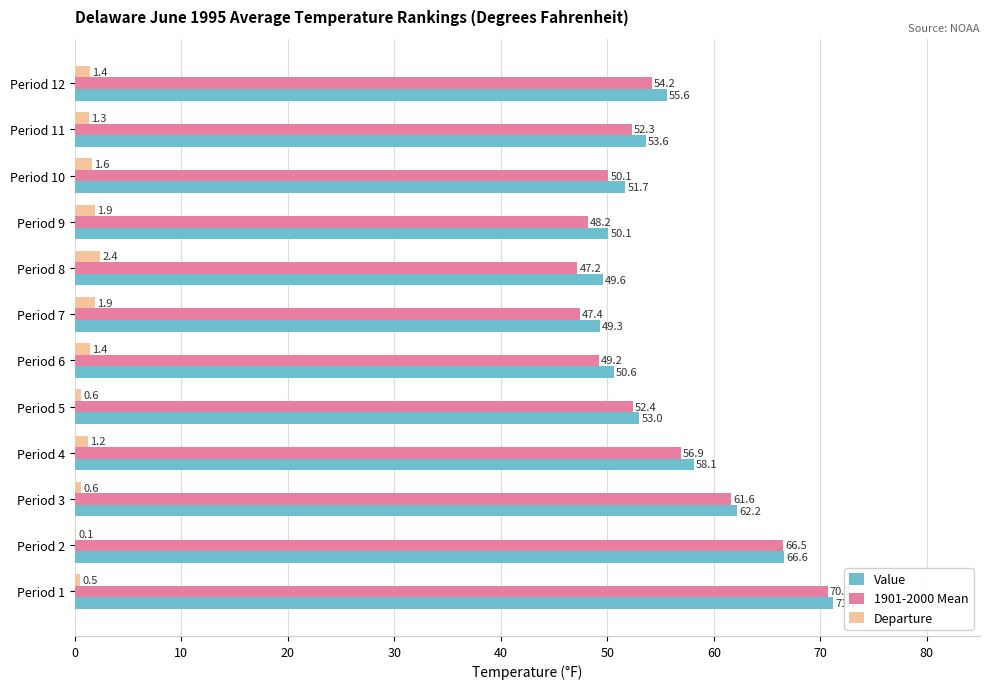

What is the sum of all Value values?

671.6